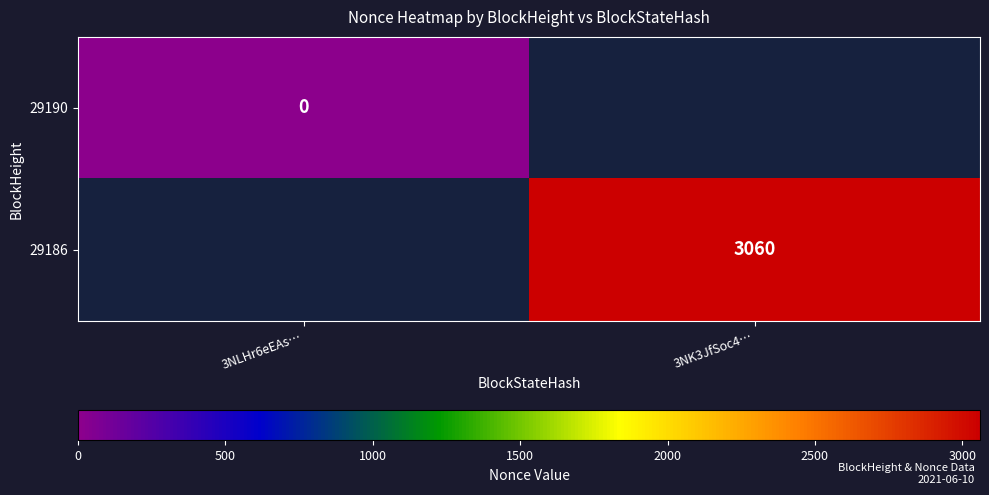

Which category has the lowest value in the 29190 series?

3NLHr6eEAs…